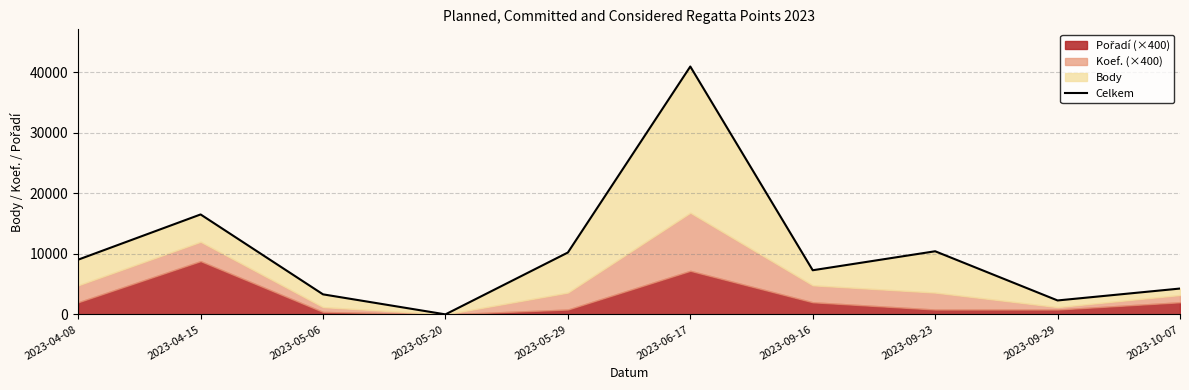

List the labels in order of value, largest first.

2023-06-17, 2023-04-15, 2023-09-23, 2023-05-29, 2023-04-08, 2023-09-16, 2023-10-07, 2023-05-06, 2023-09-29, 2023-05-20